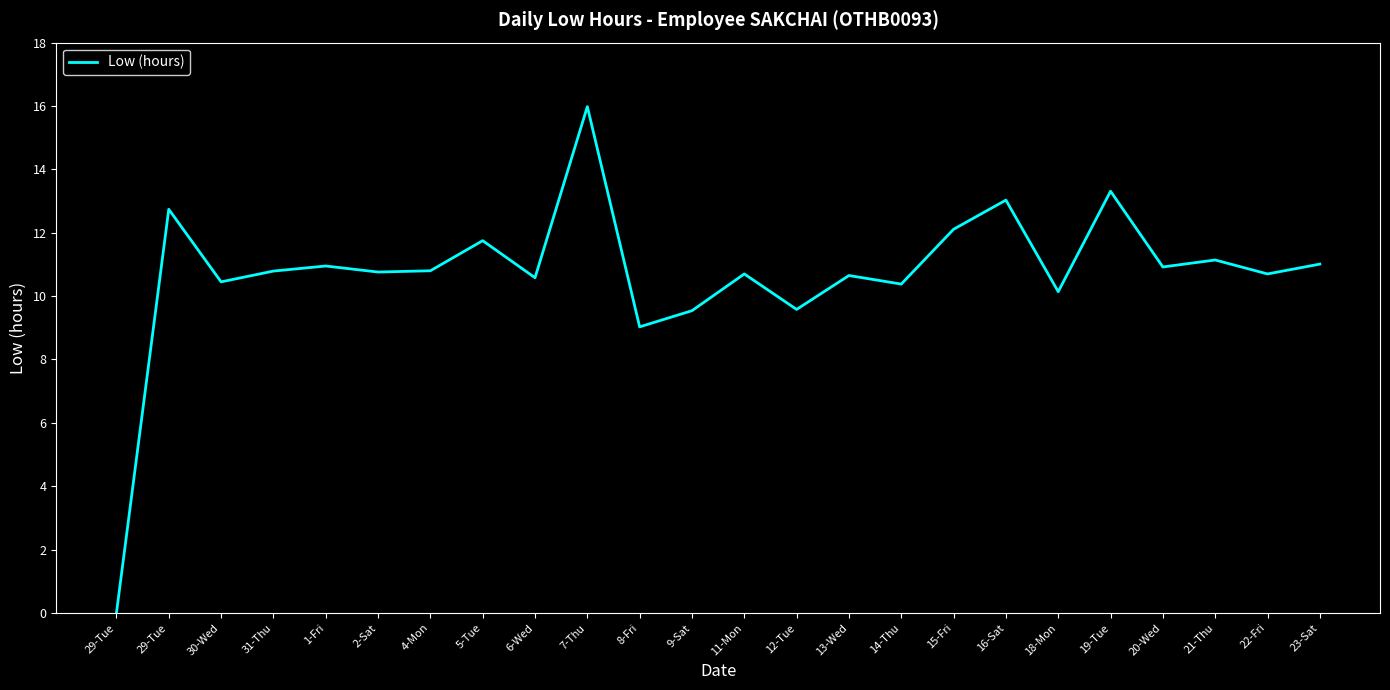

Reading left to right, extract all data points from this chart.

29-Tue=0.0	29-Tue=12.7	30-Wed=10.4	31-Thu=10.8	1-Fri=10.9	2-Sat=10.8	4-Mon=10.8	5-Tue=11.8	6-Wed=10.6	7-Thu=16.0	8-Fri=9.0	9-Sat=9.5	11-Mon=10.7	12-Tue=9.6	13-Wed=10.7	14-Thu=10.4	15-Fri=12.1	16-Sat=13.0	18-Mon=10.1	19-Tue=13.3	20-Wed=10.9	21-Thu=11.1	22-Fri=10.7	23-Sat=11.0